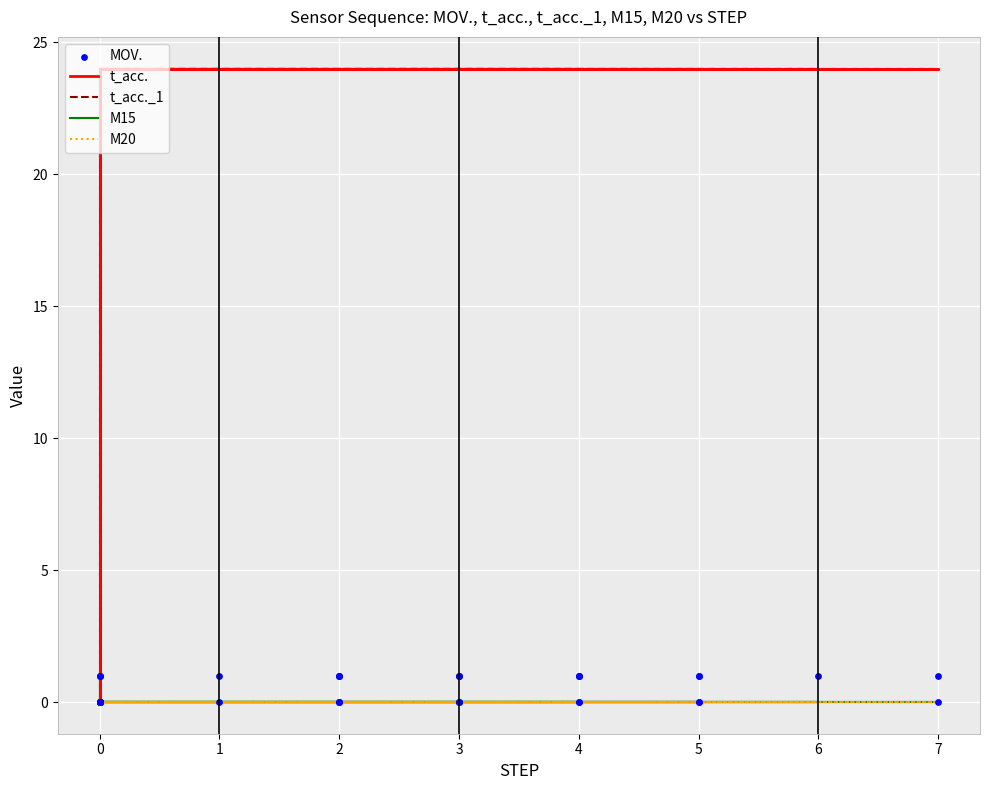

Which series has the largest total across all categories?

t_acc.